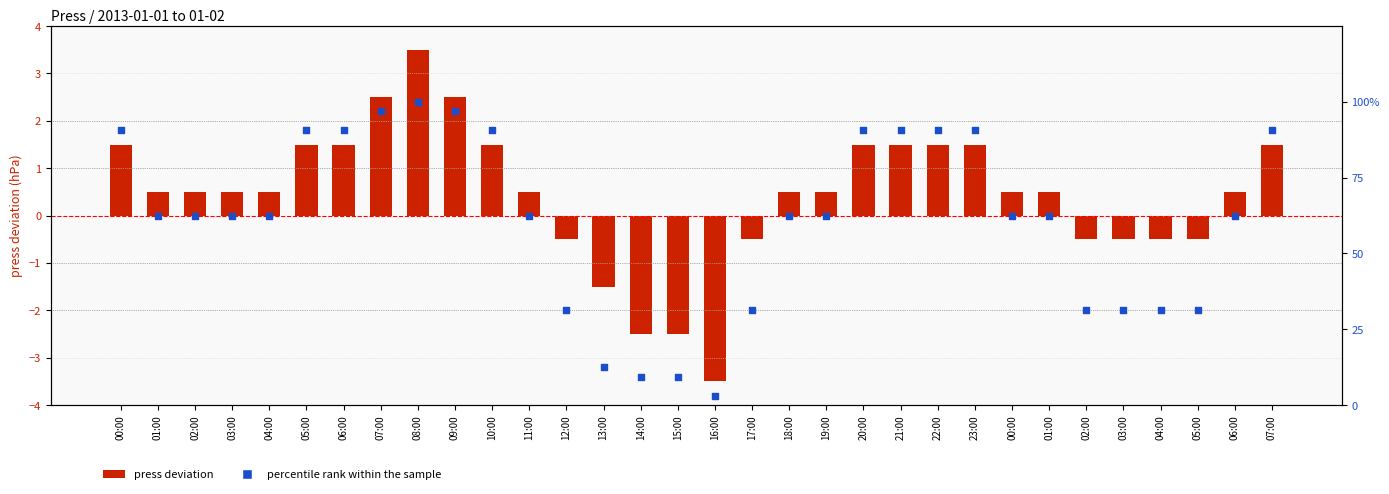

Which series reaches the maximum Y coordinate?

percentile rank within the sample